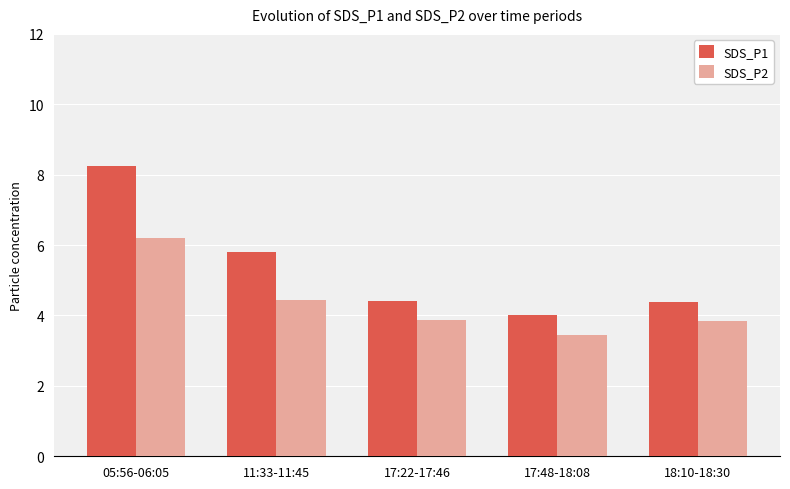

Which series has the largest range (max minus min)?

SDS_P1